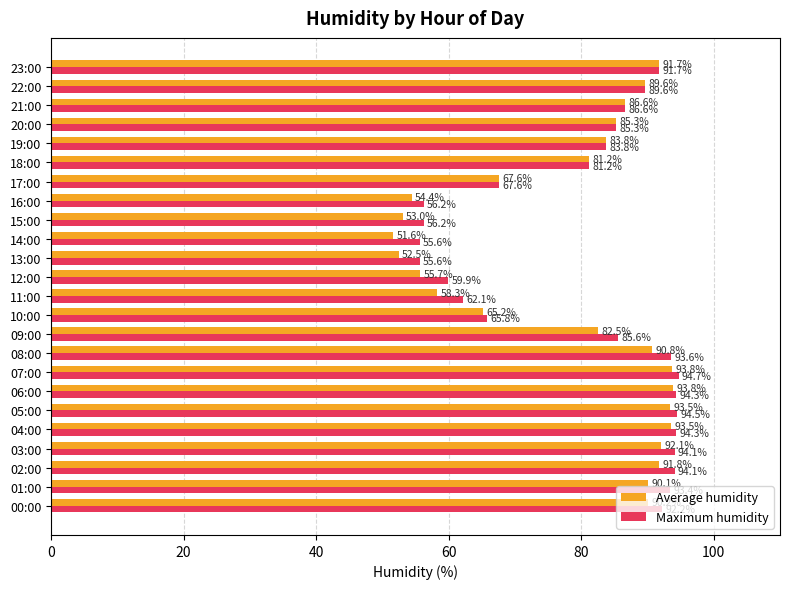

What is the difference between the maximum and second lowest values in the Maximum humidity series?

39.1